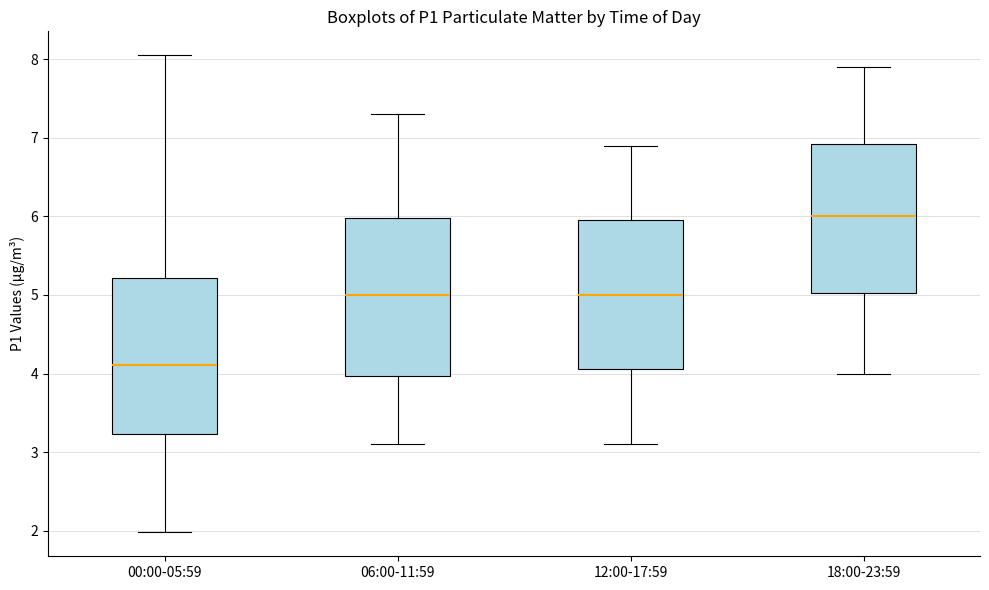

Reading left to right, read every box against the y-axis: the position of its median line, the range the box covers, and the ends of its whiskers. The values are not printed on the chart, so give them approximately, as read against the axis.

00:00-05:59: median 4.1, box 3.2 to 5.2, whiskers 2.0 to 8.1
06:00-11:59: median 5.0, box 4.0 to 6.0, whiskers 3.1 to 7.3
12:00-17:59: median 5.0, box 4.1 to 6.0, whiskers 3.1 to 6.9
18:00-23:59: median 6.0, box 5.0 to 6.9, whiskers 4.0 to 7.9